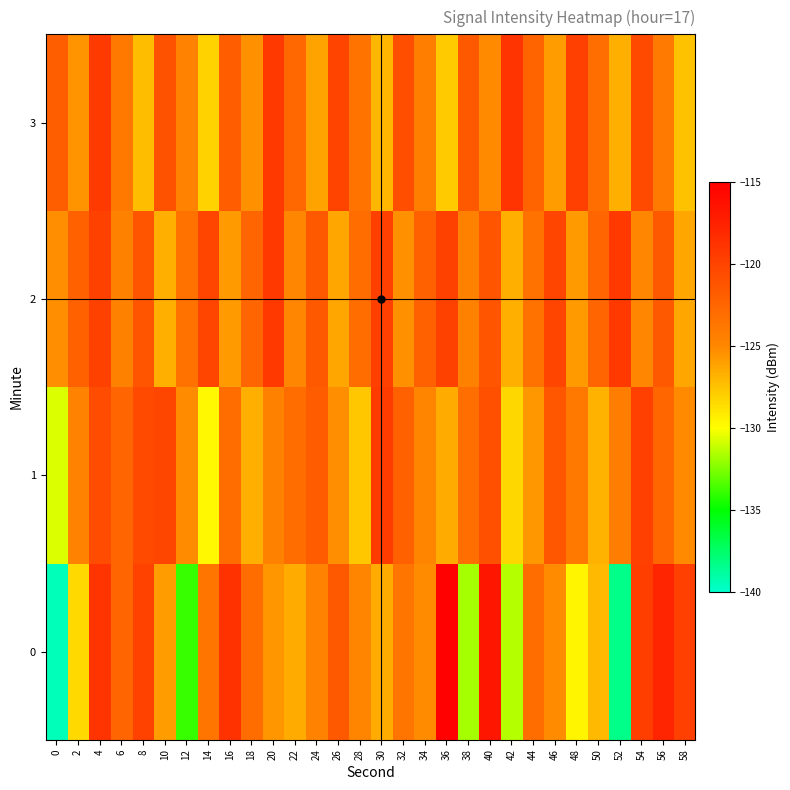

Rank the series at 8 from lowest to highest value.

3, 2, 1, 0